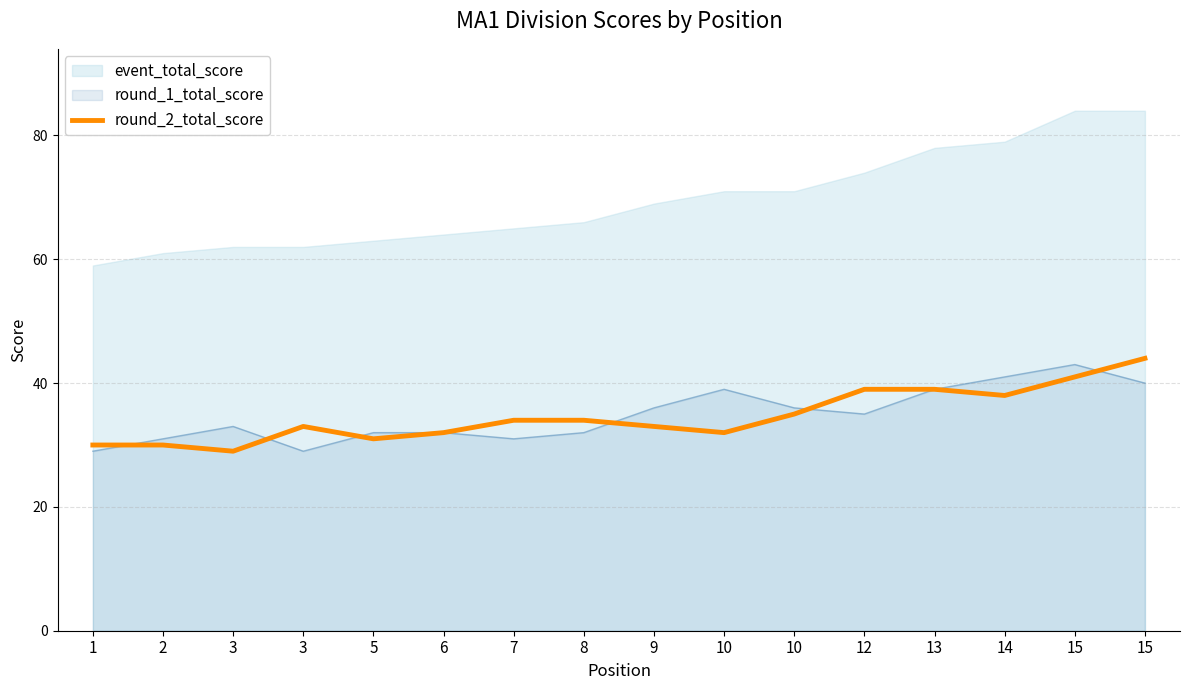

Between 14 and 3, which is larger?

14